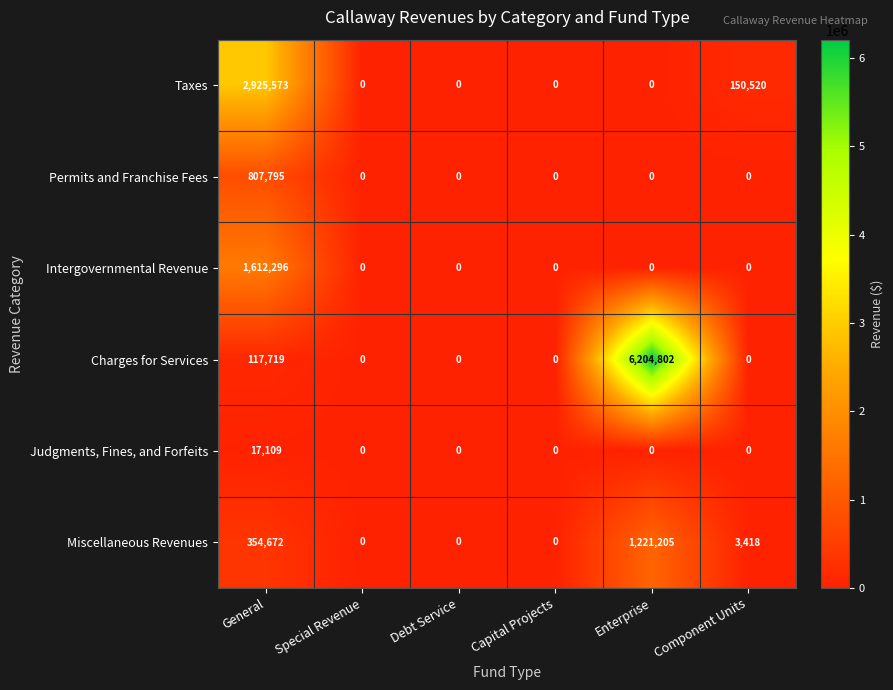

The value of Permits and Franchise Fees at Component Units is 0. True or false?

True